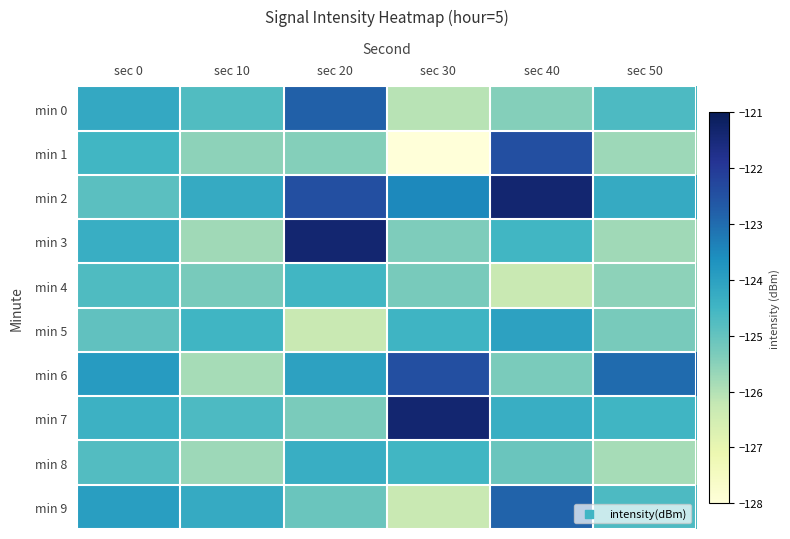

At which category is the sum across all series the highest?

sec 20